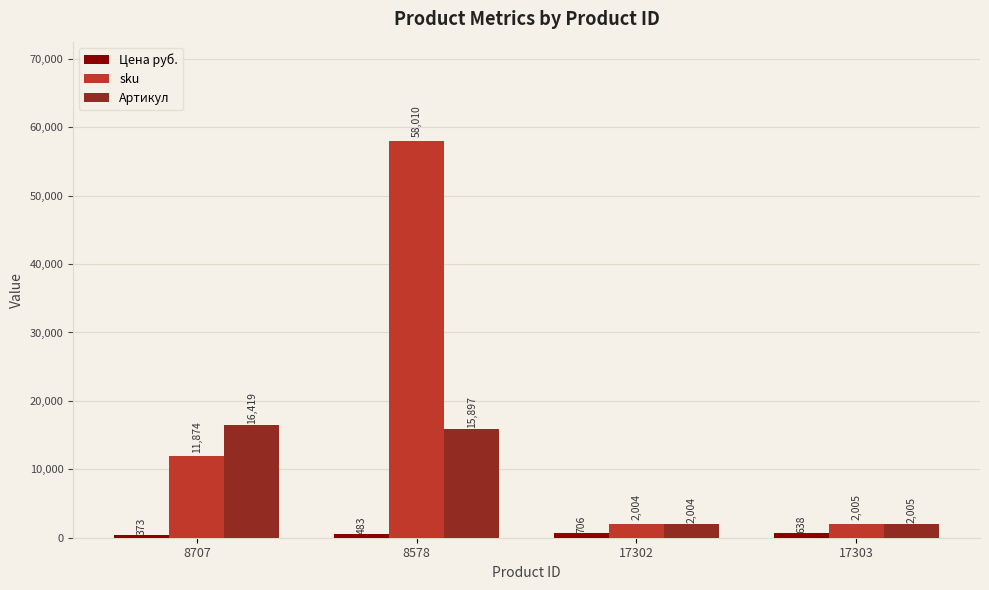

Which series has the largest total across all categories?

sku